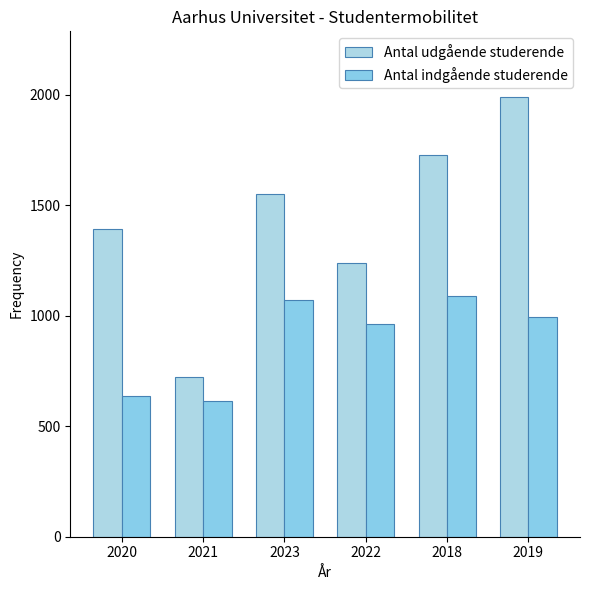

At which label does Antal udgående studerende reach its peak?

2019